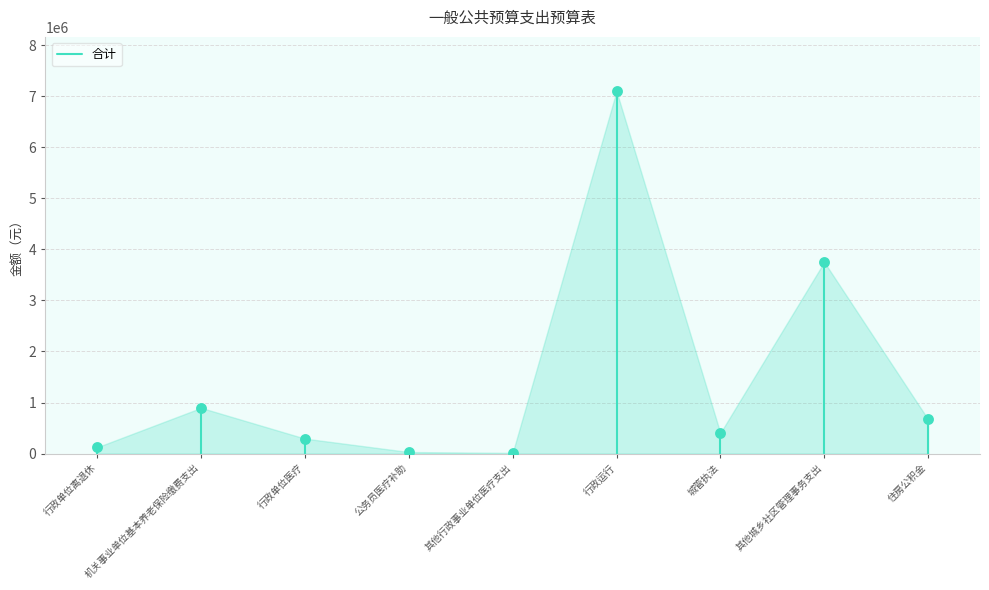

What Y value in the scatter plot is closest to 3555816?

3752464.5